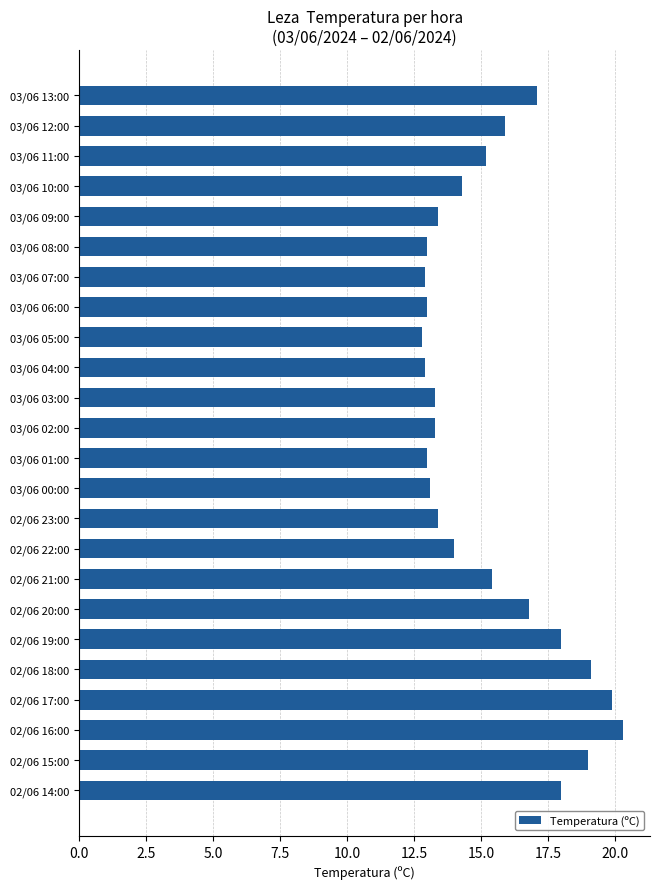

What is the change in value from 02/06 22:00 to 02/06 14:00?

+4.0